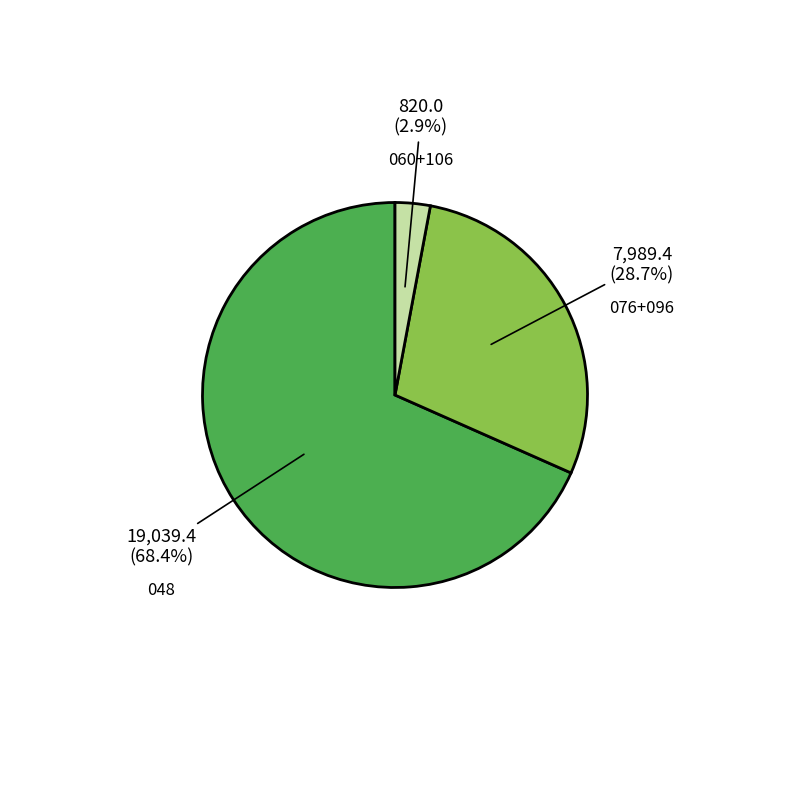

Does any single category account for the majority?

Yes